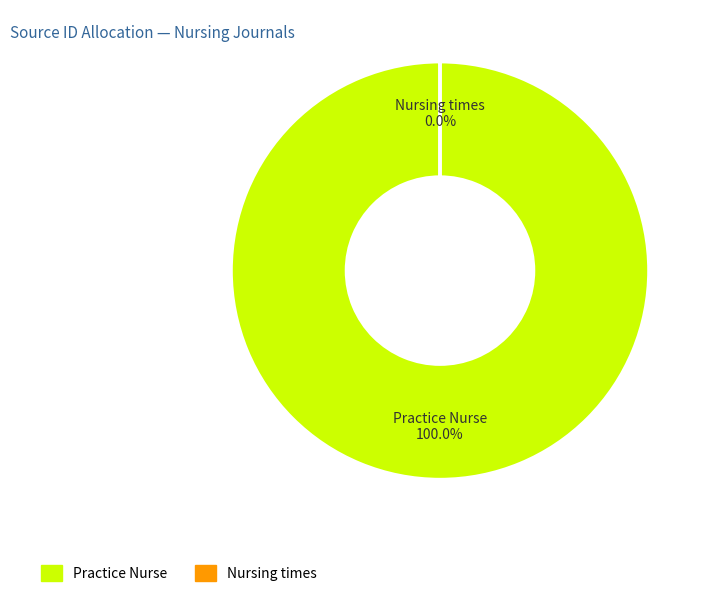

Does Practice Nurse account for over 50% of the chart?

Yes